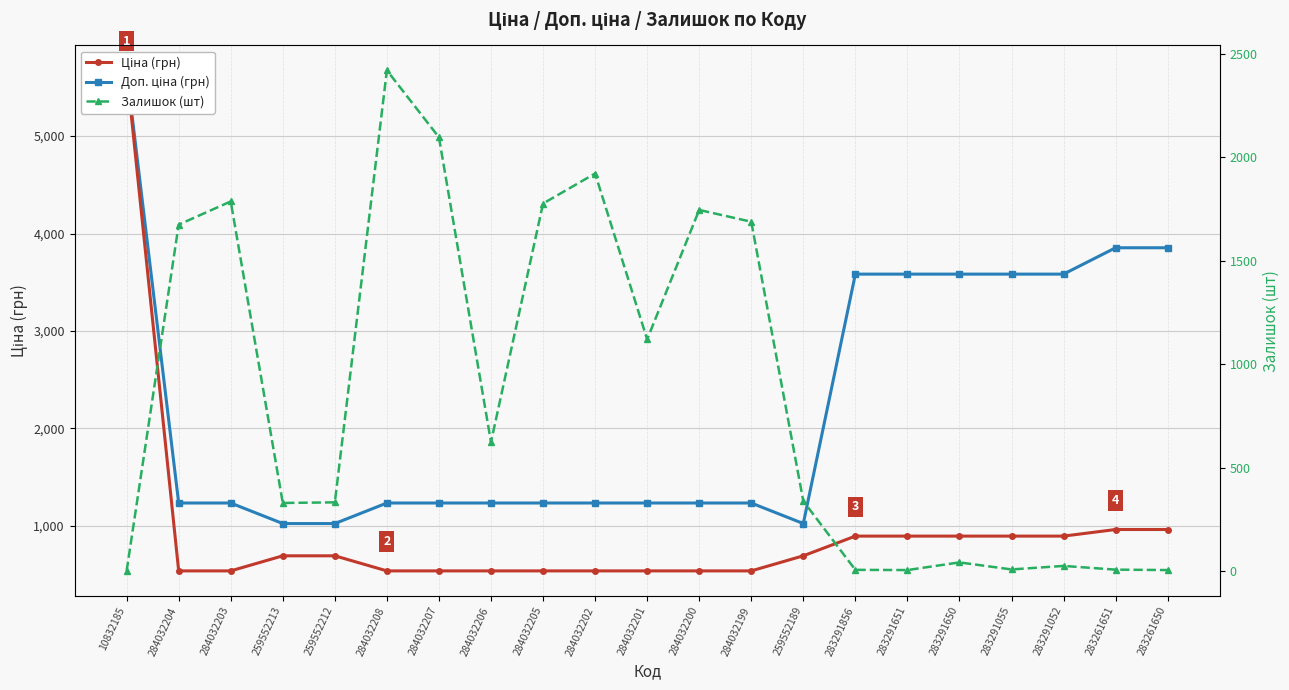

How many distinct data groups are displayed?

3